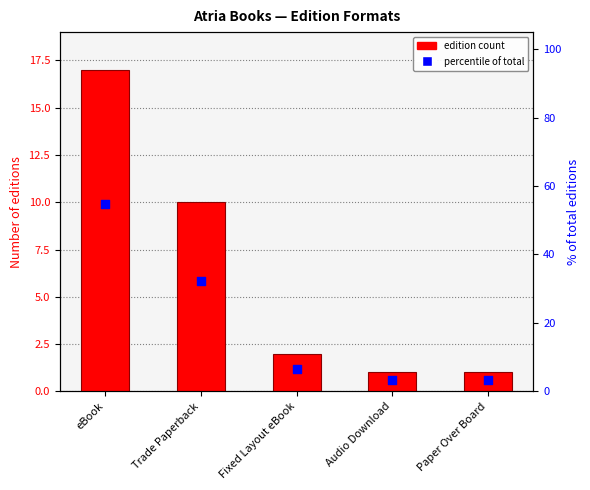

What is the total value across all series at Paper Over Board?

4.2